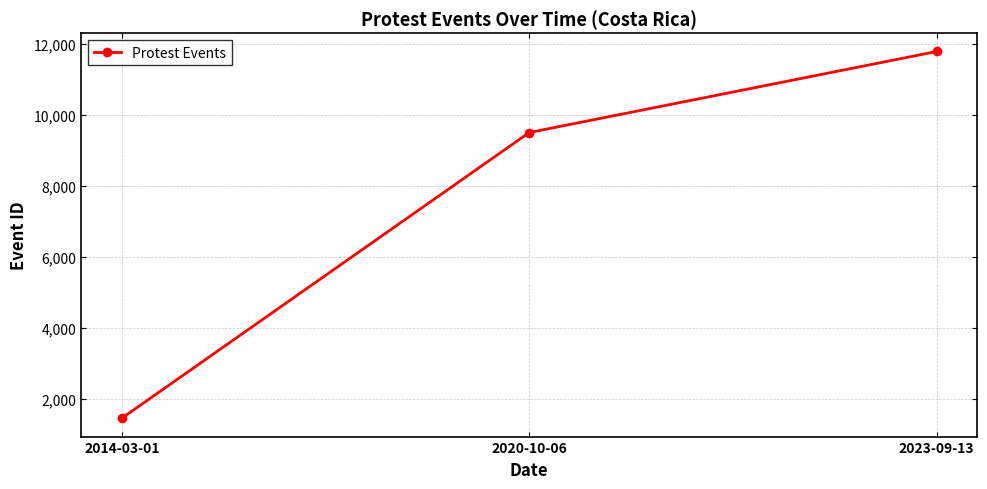

What is the sum of the values at 2020-10-06 and 2023-09-13?

21269